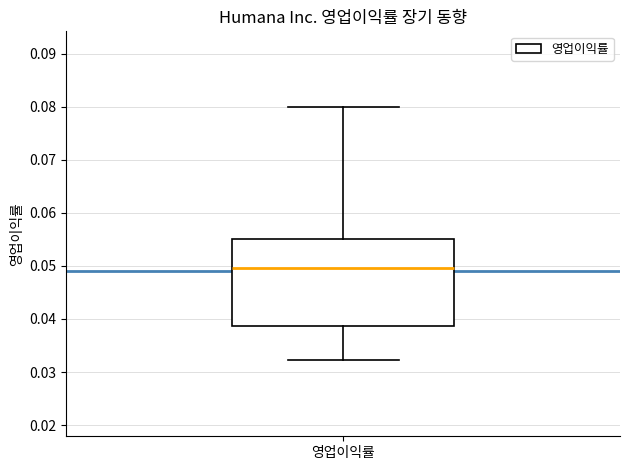

Read this box plot against the y-axis: the position of the median line, the range covered by the box, and the ends of both whiskers. The values are not printed on the chart, so give them approximately, as read against the axis.

median 0.050, box 0.039 to 0.055, whiskers 0.032 to 0.080